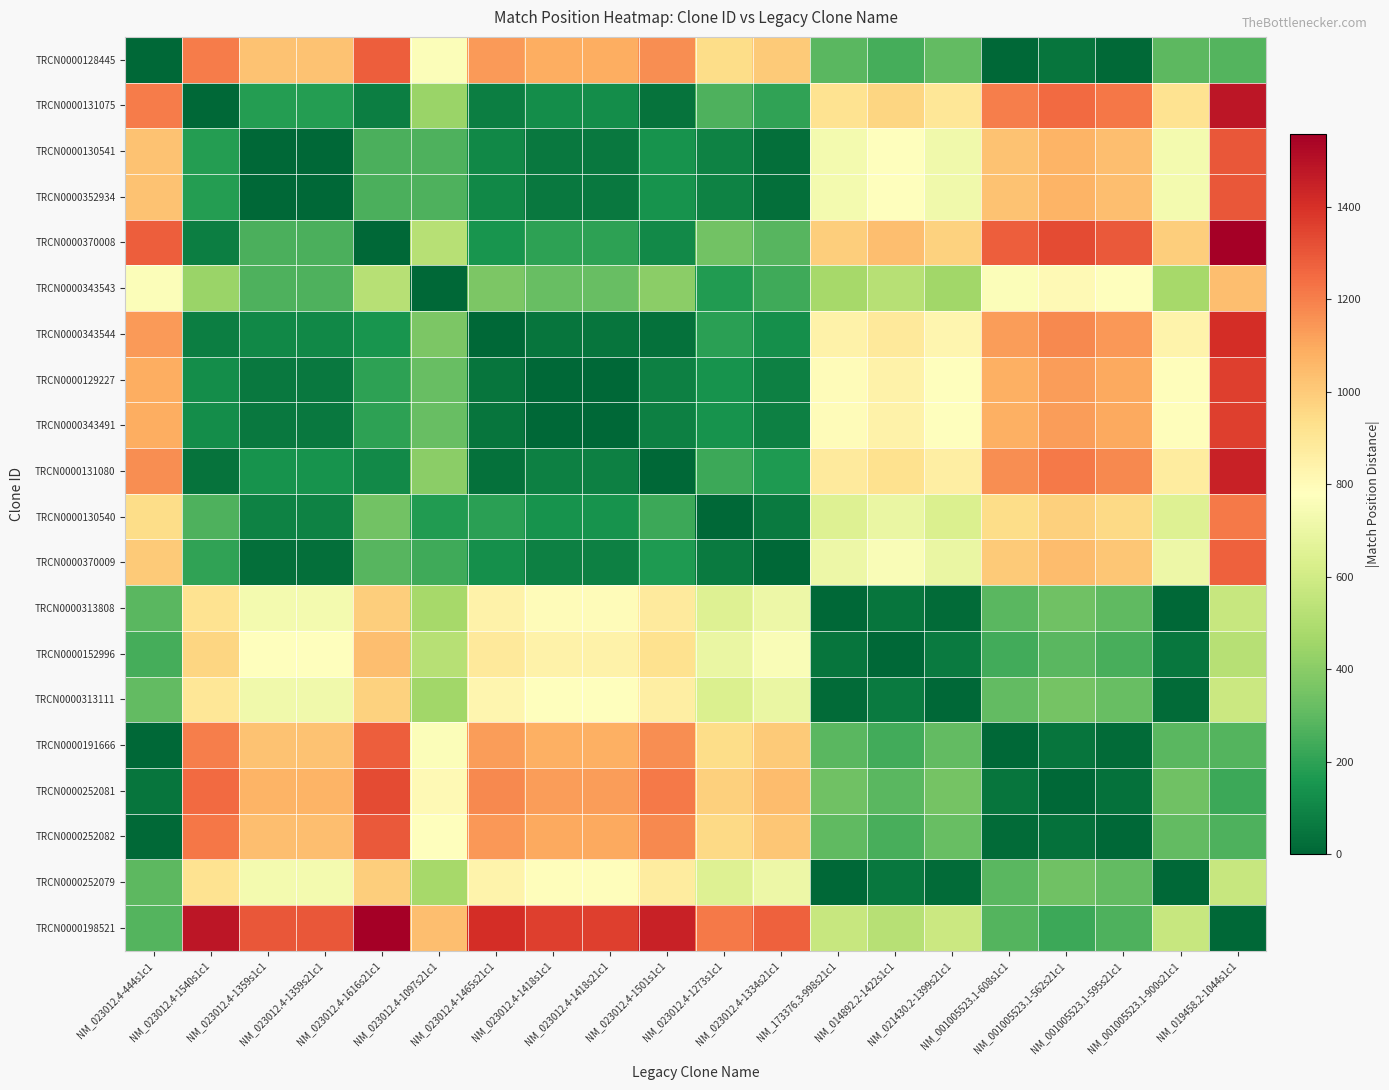

Rank the series by their maximum value, from highest to lowest.

TRCN0000370008, TRCN0000198521, TRCN0000131075, TRCN0000131080, TRCN0000343544, TRCN0000129227, TRCN0000343491, TRCN0000252081, TRCN0000130541, TRCN0000352934, TRCN0000252082, TRCN0000128445, TRCN0000191666, TRCN0000370009, TRCN0000130540, TRCN0000343543, TRCN0000152996, TRCN0000313808, TRCN0000252079, TRCN0000313111